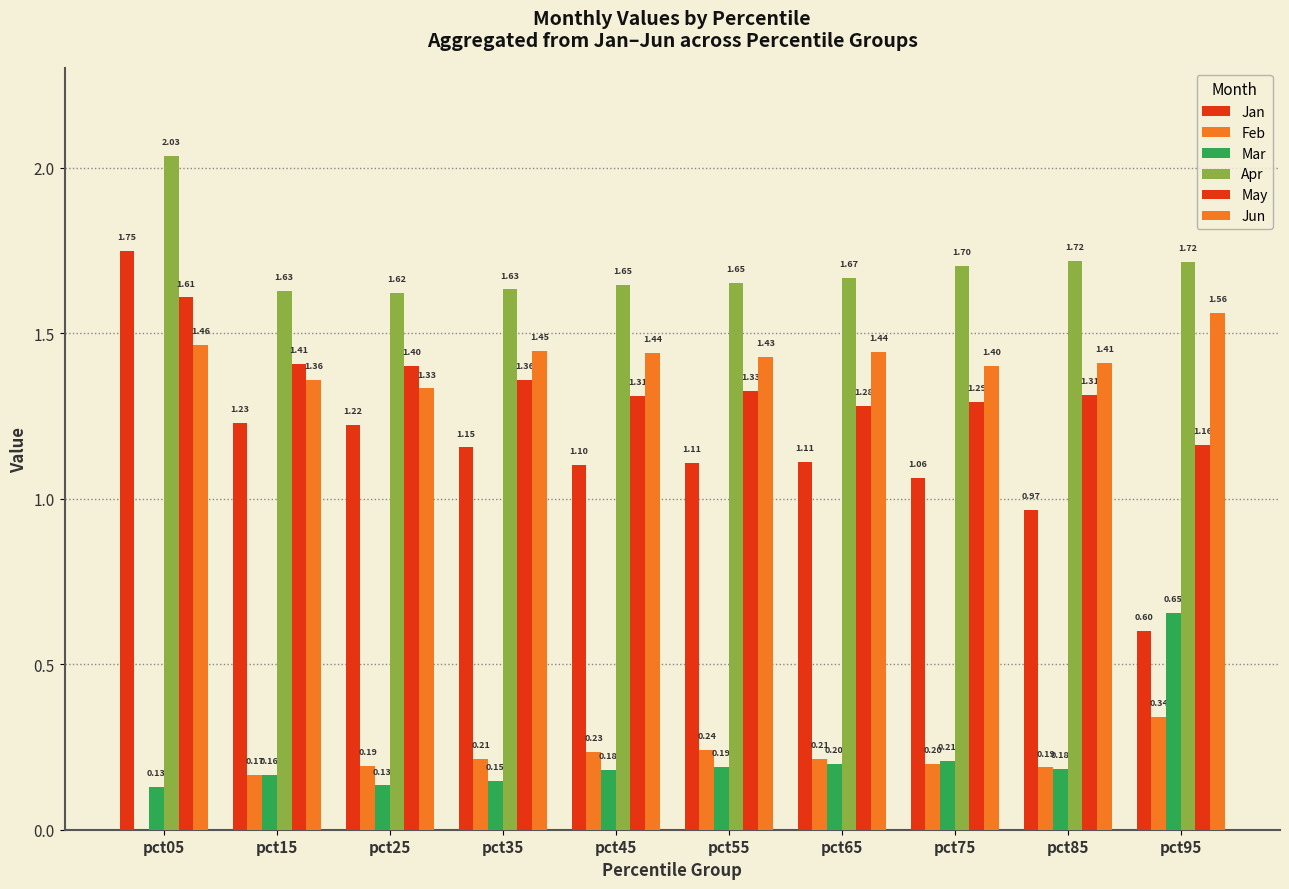

Which series has the largest range (max minus min)?

Jan